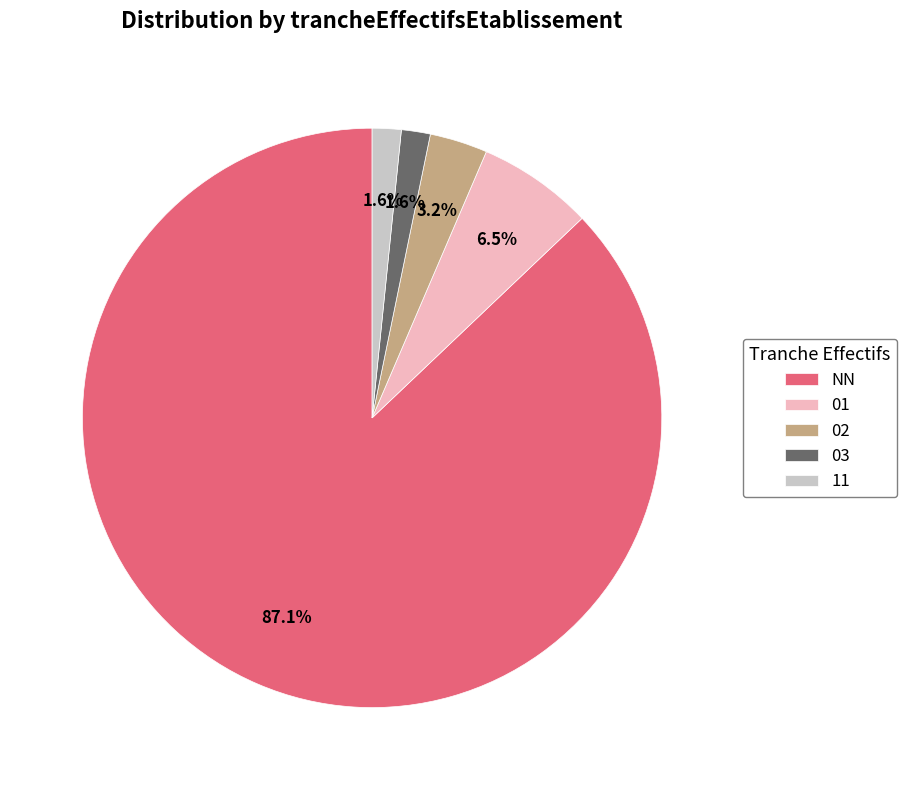

True or false: NN accounts for 99% of the total.

False